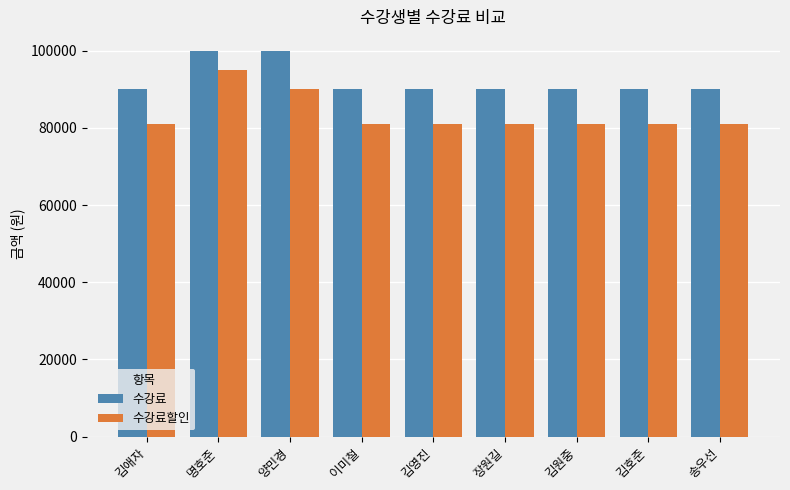

What is the difference between the second highest and minimum values in the 수강료 series?

10000